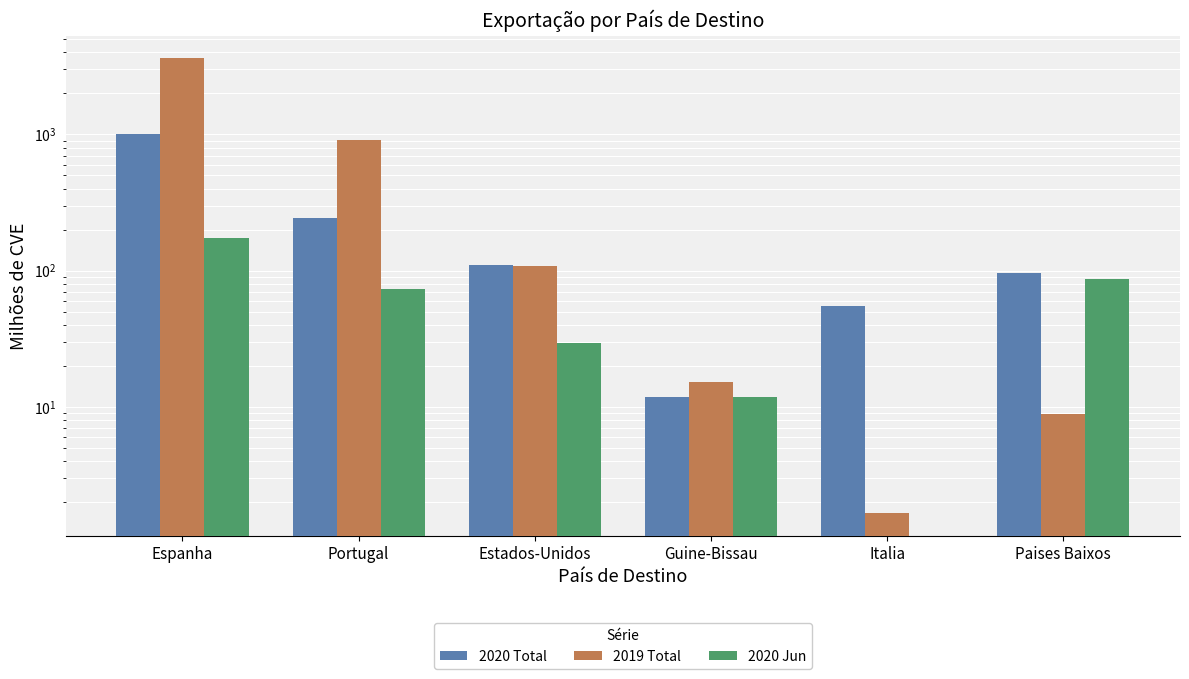

Where is 2020 Jun nearest to the value 87?

Paises Baixos